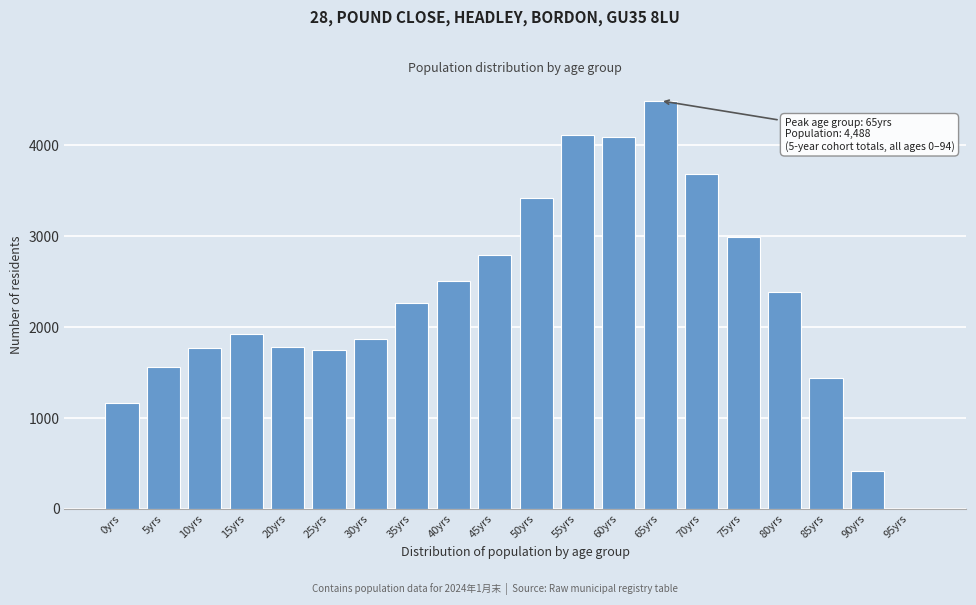

What value does the data have at 75yrs?

2990